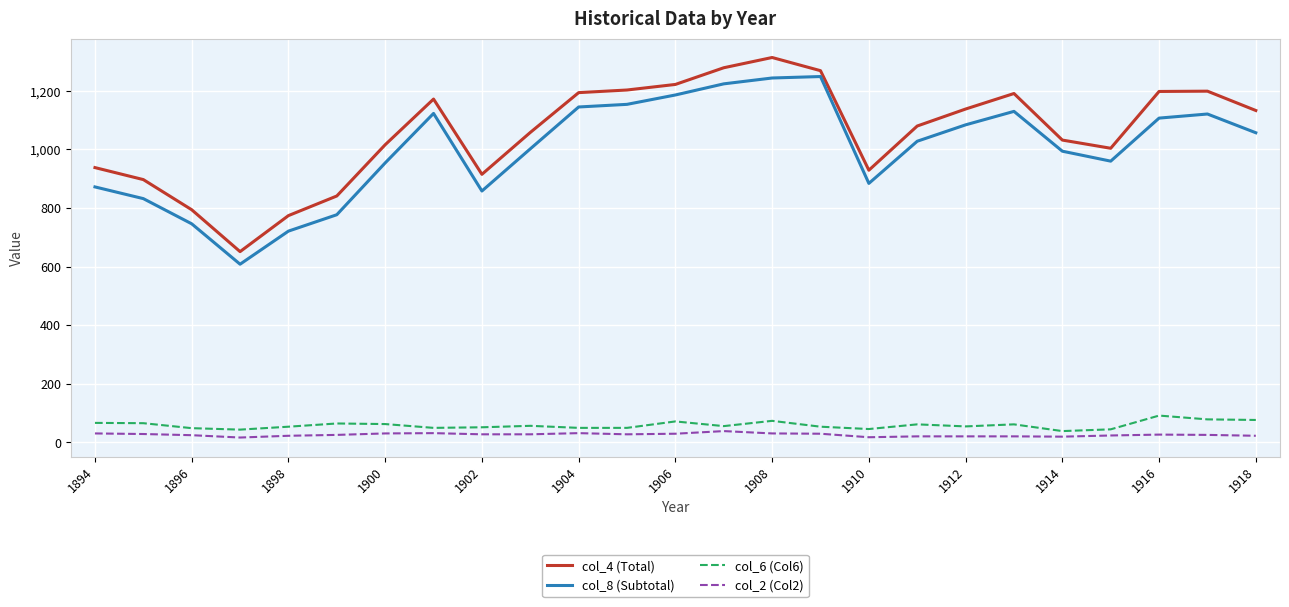

True or false: col_6 (Col6) and col_8 (Subtotal) cross at least once.

False